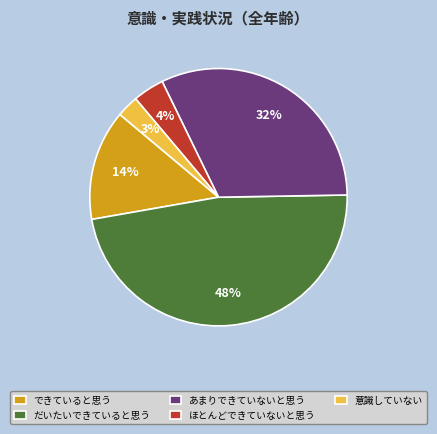

To the nearest percent, what is the average slice percentage?

20%